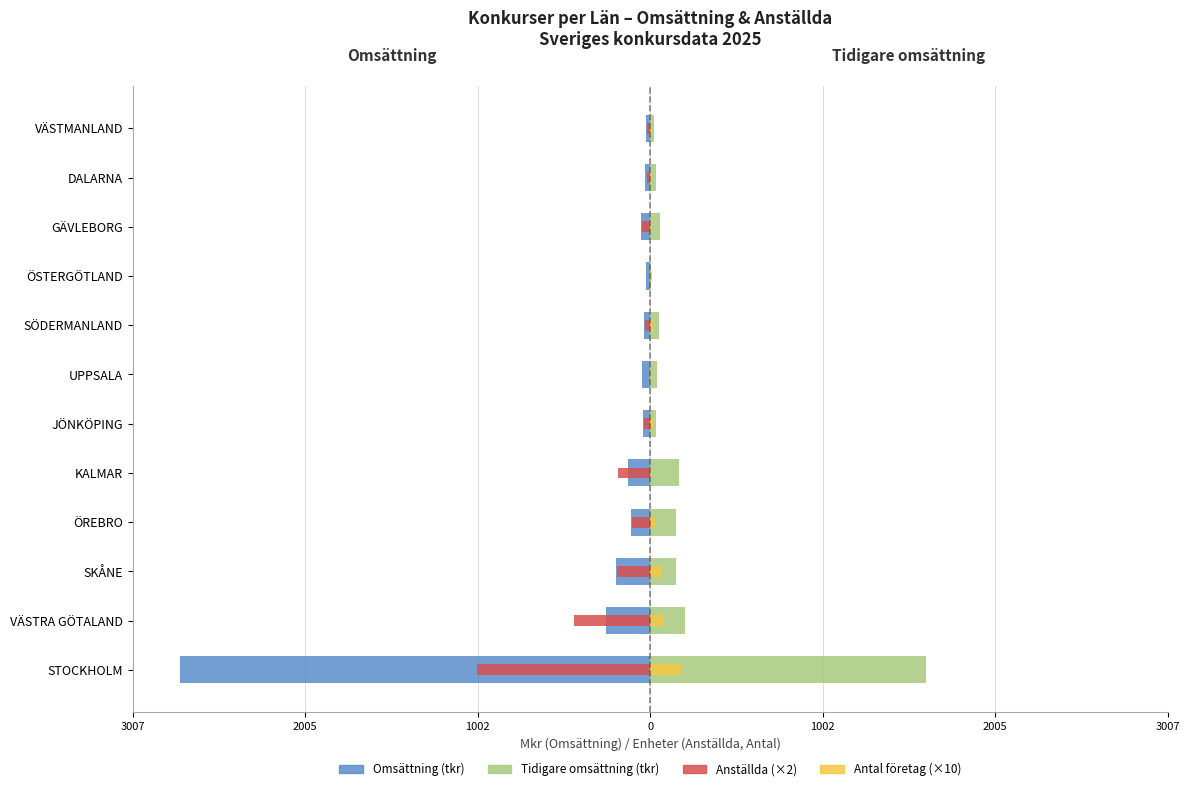

Rank the series at SKÅNE from lowest to highest value.

Omsättning (tkr), Anställda (×2), Antal företag (×10), Tidigare omsättning (tkr)